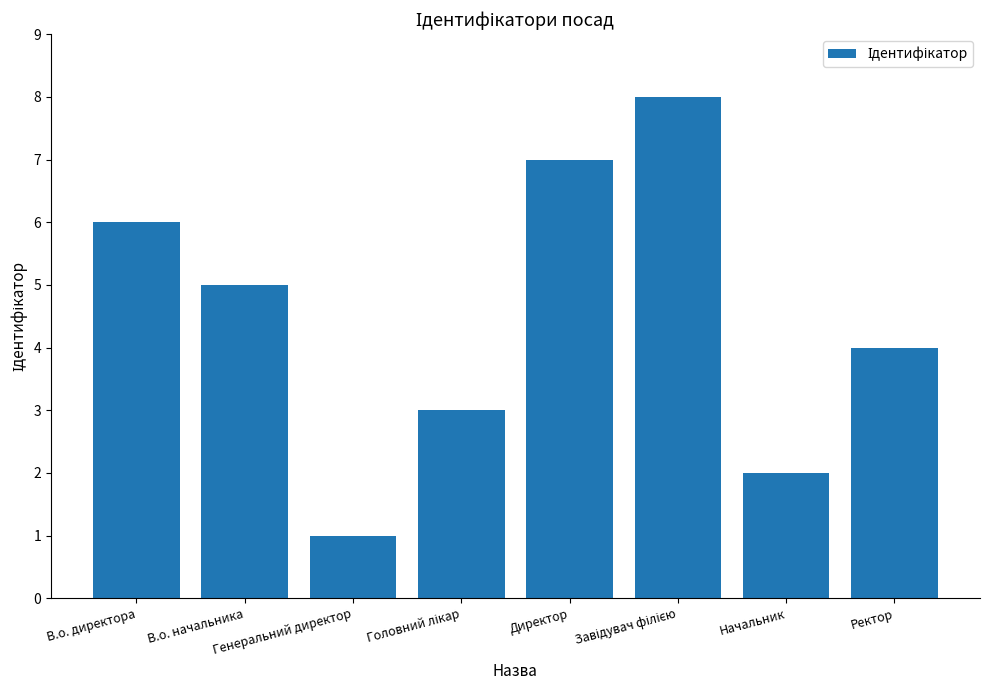

What is the greatest value displayed?

8